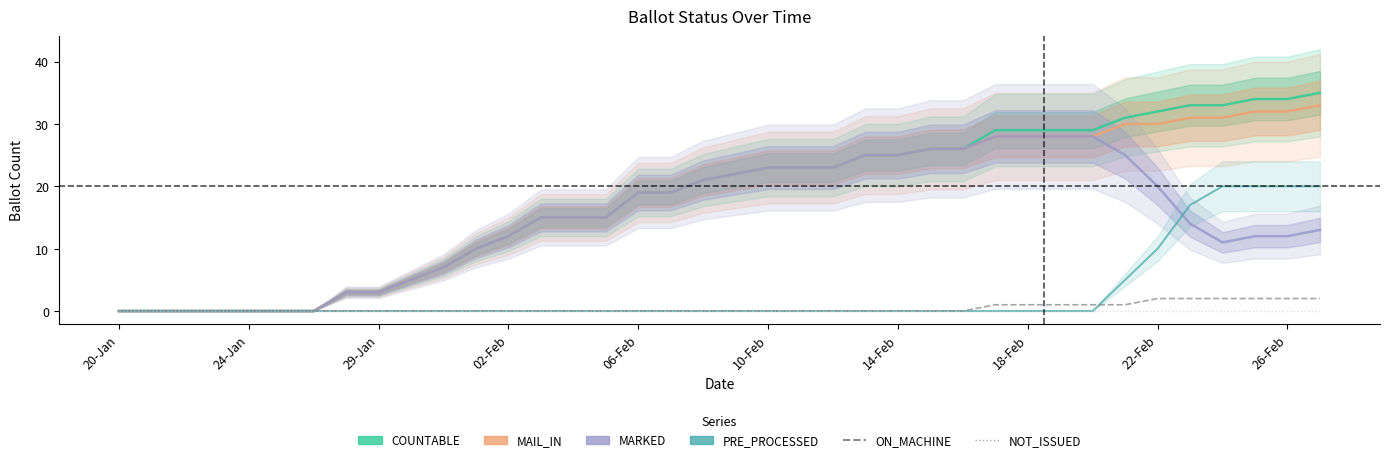

What is the highest value of the COUNTABLE series?

35